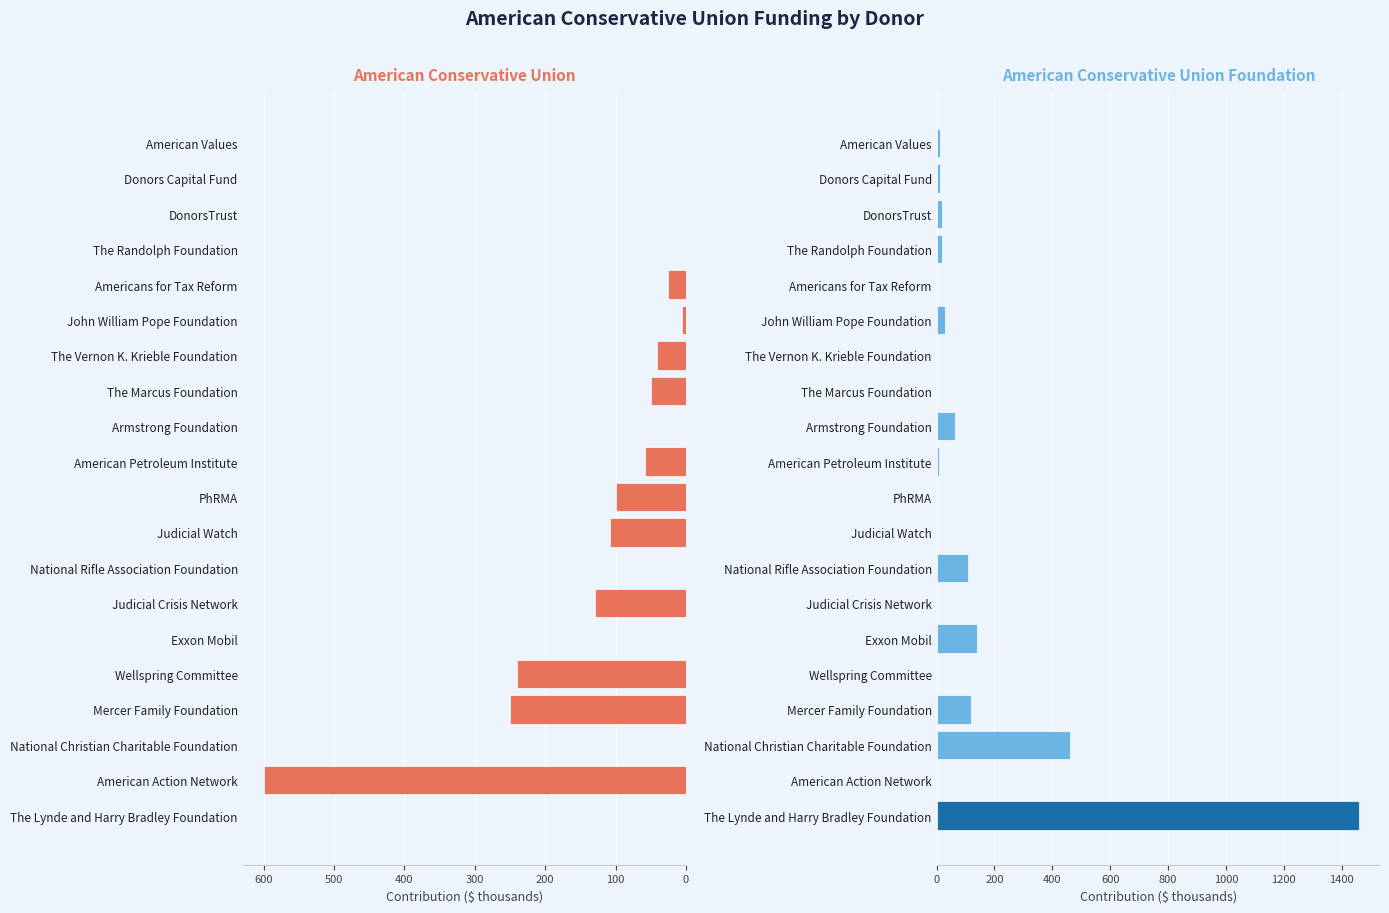

What is the difference between the American Conservative Union Foundation values at John William Pope Foundation and PhRMA?

30.0